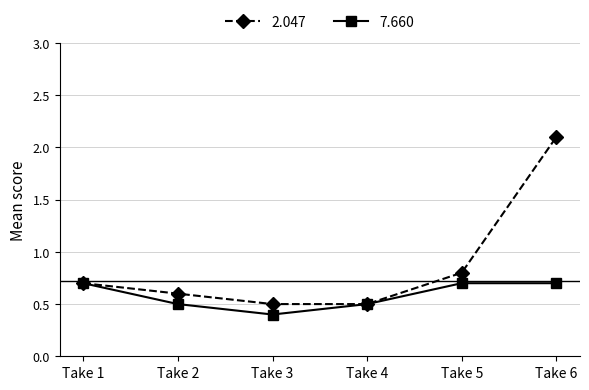

True or false: 7.660 has more than 2 interior local peaks.

False